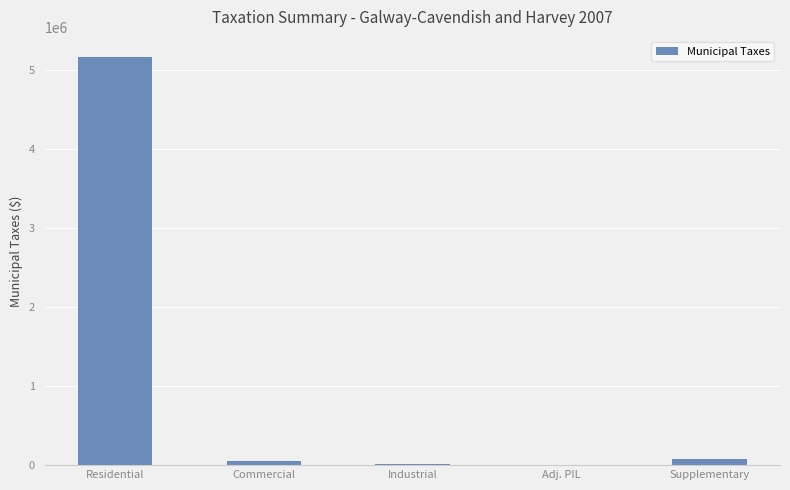

What is the sum of all values?

5303129